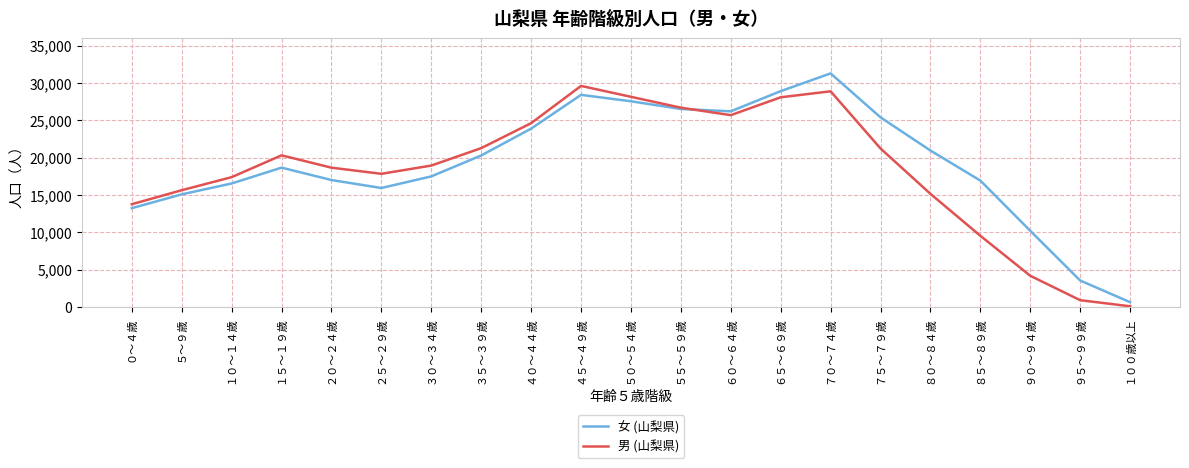

What are all the series names shown in the legend?

女 (山梨県), 男 (山梨県)